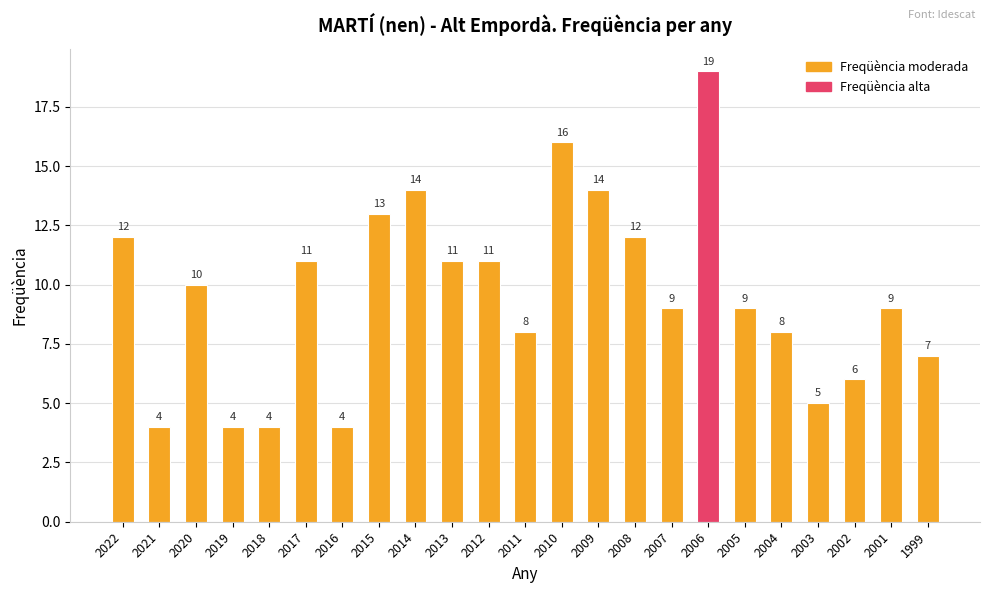

How many values are below 9?

9